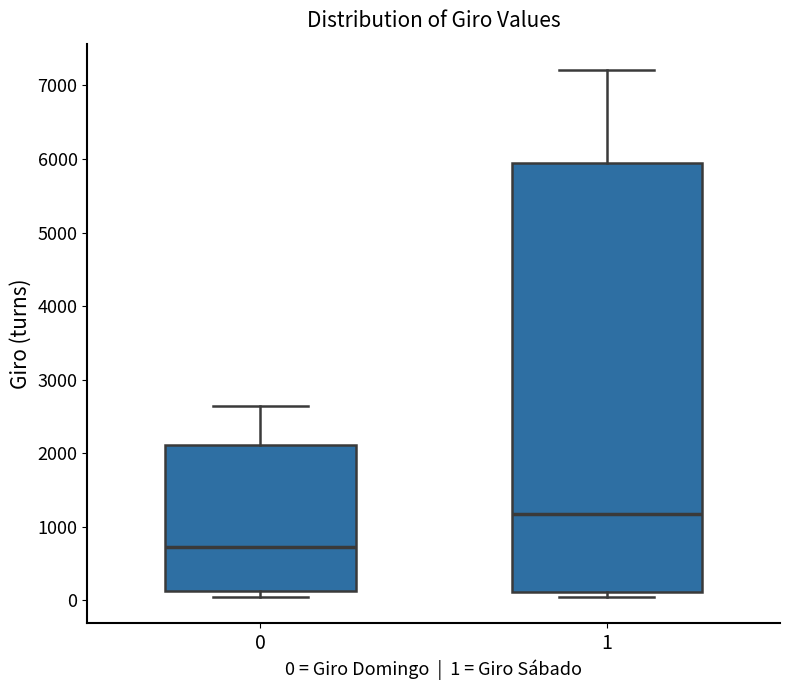

Reading left to right, transcribe this box plot: for each box, give where its median line is, the range the box spans, and where its two whiskers end, as read against the y-axis. The values are not printed on the chart, so give them approximately, as read against the axis.

0: median 700, box 100 to 2100, whiskers 100 (just below the box's lower edge) to 2600
1: median 1200, box 100 to 5900, whiskers 0 to 7200